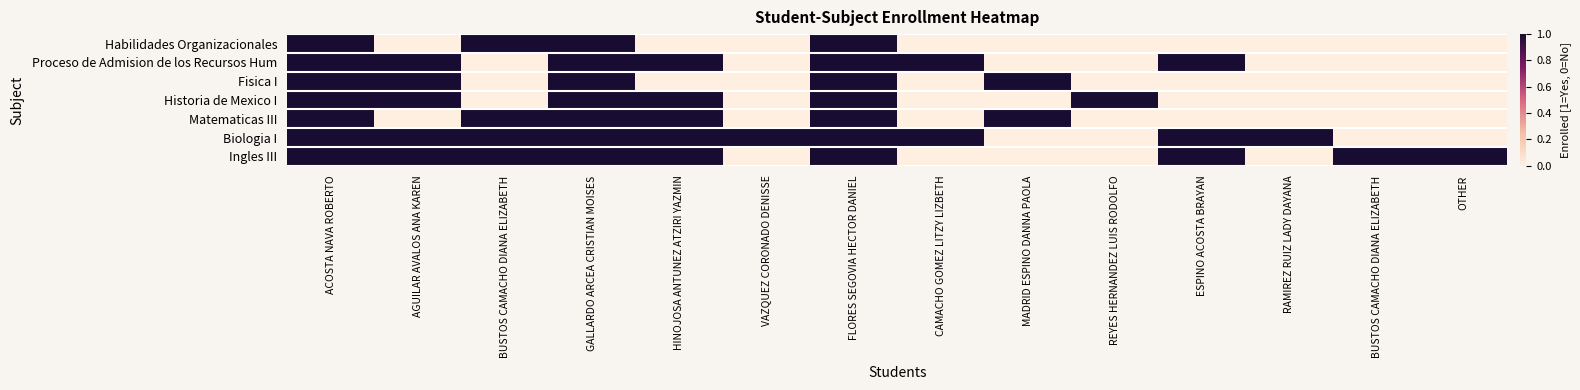

At how many categories does at least one series exceed 0?

14